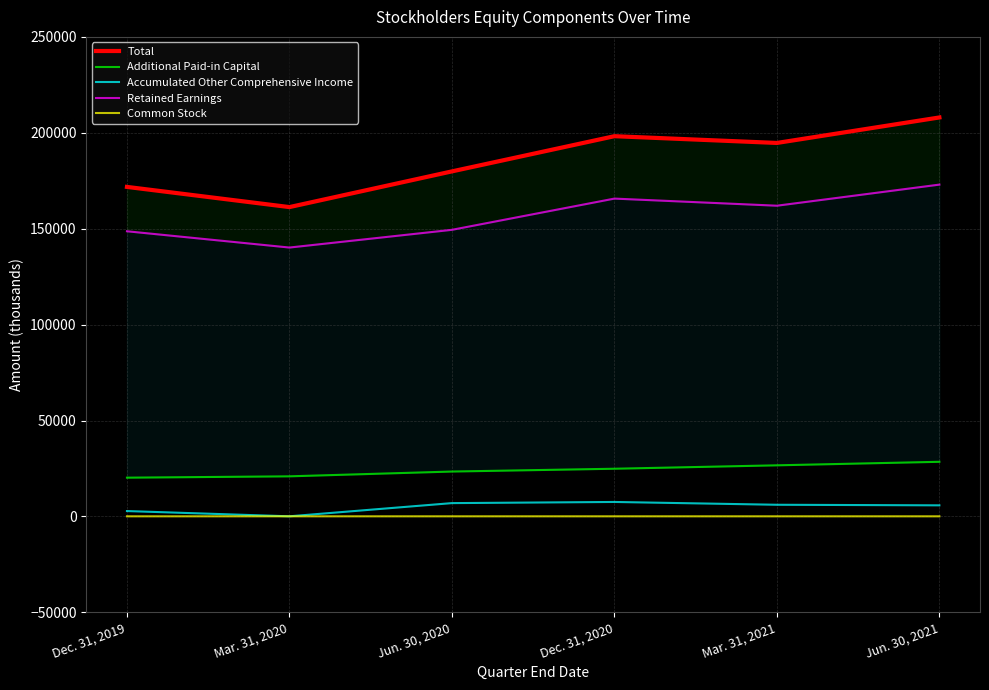

At Dec. 31, 2019, list the series in order from smallest to largest.

Common Stock, Accumulated Other Comprehensive Income, Additional Paid-in Capital, Retained Earnings, Total